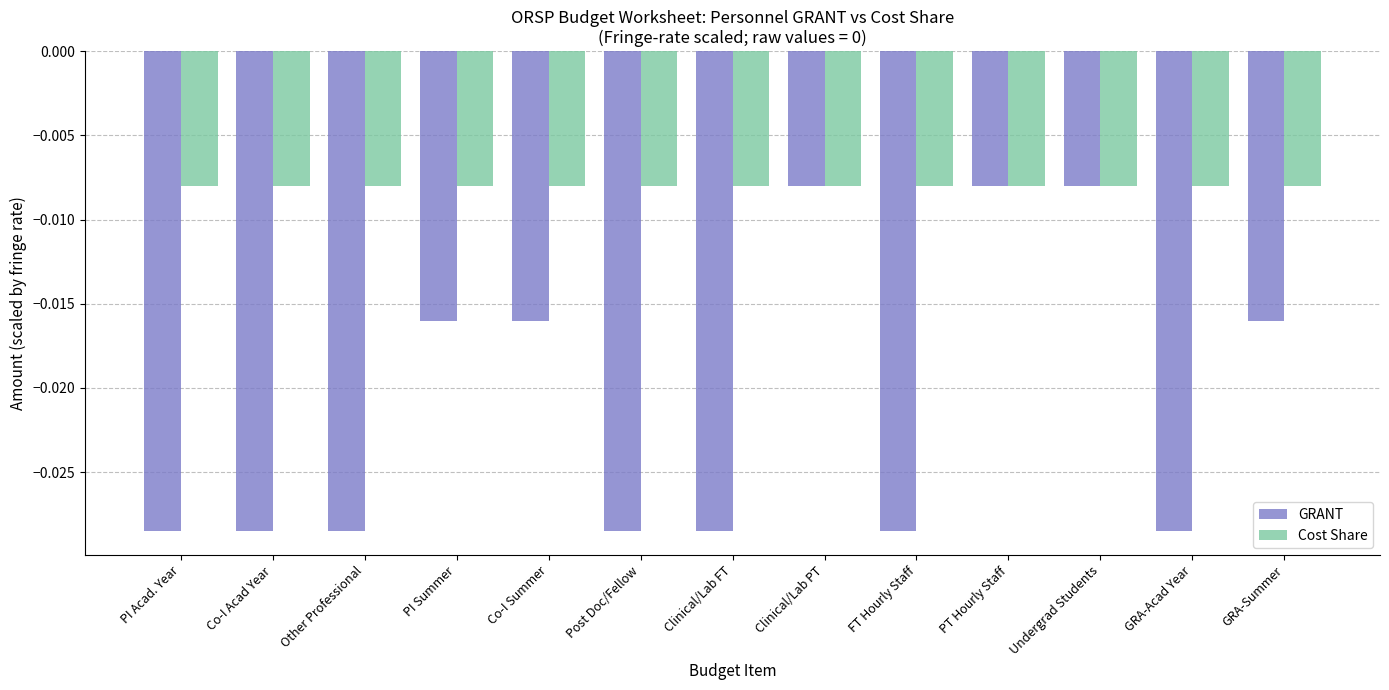

Which series changed the most between Other Professional and Clinical/Lab PT?

GRANT